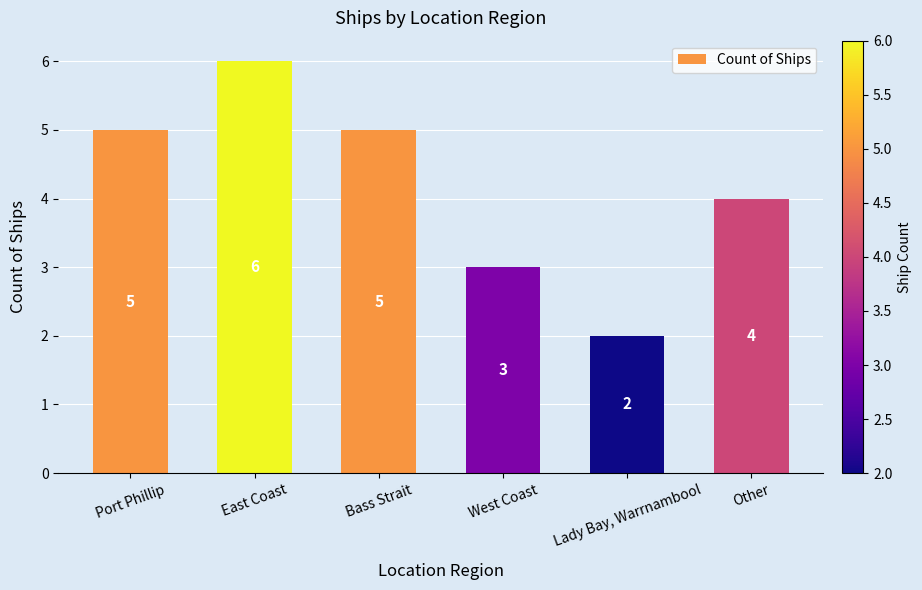

True or false: the data shows 1 at West Coast.

False